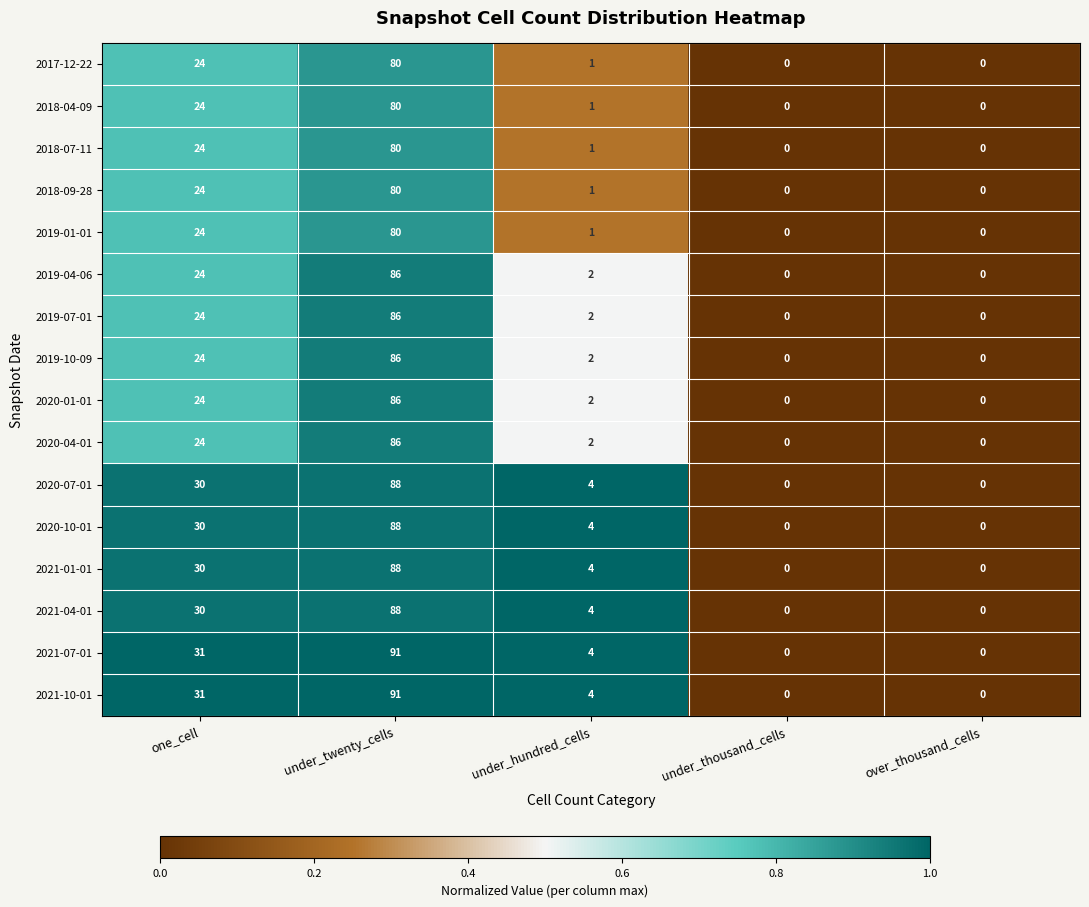

What is the difference between the highest and lowest values at under_hundred_cells?

3